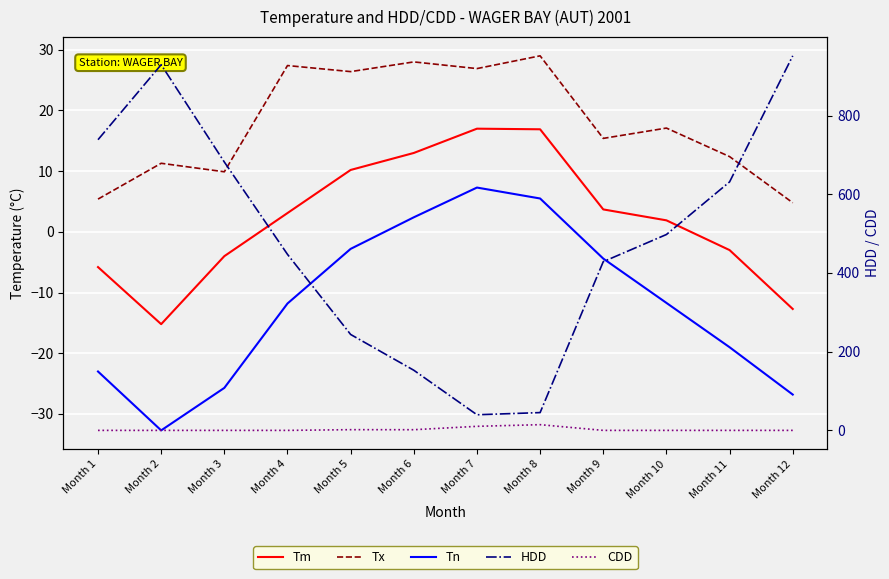

Where do CDD and Tn first cross each other?

Month 5 and Month 6